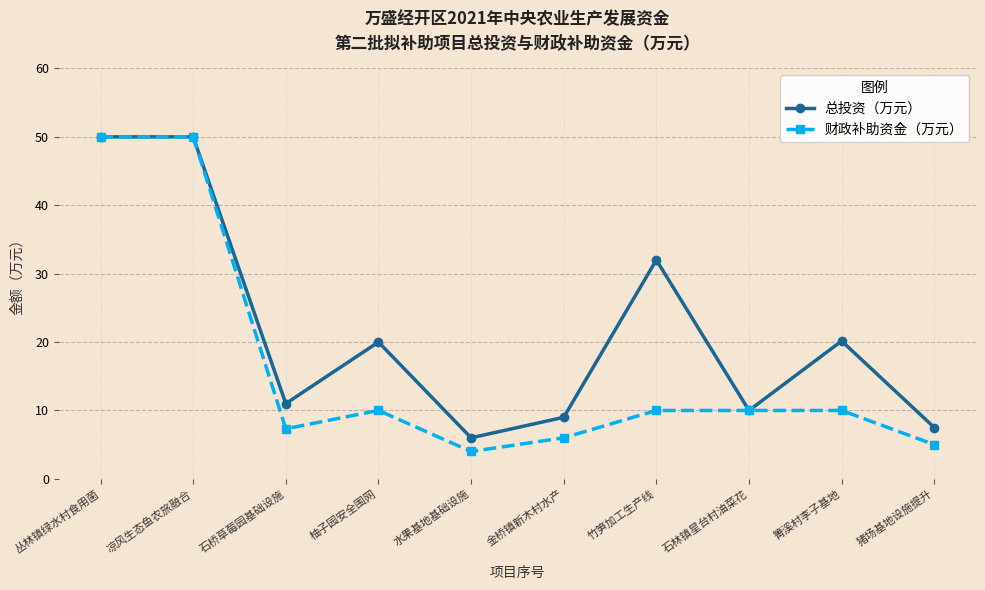

At which label is 总投资（万元） closest to 28?

竹笋加工生产线